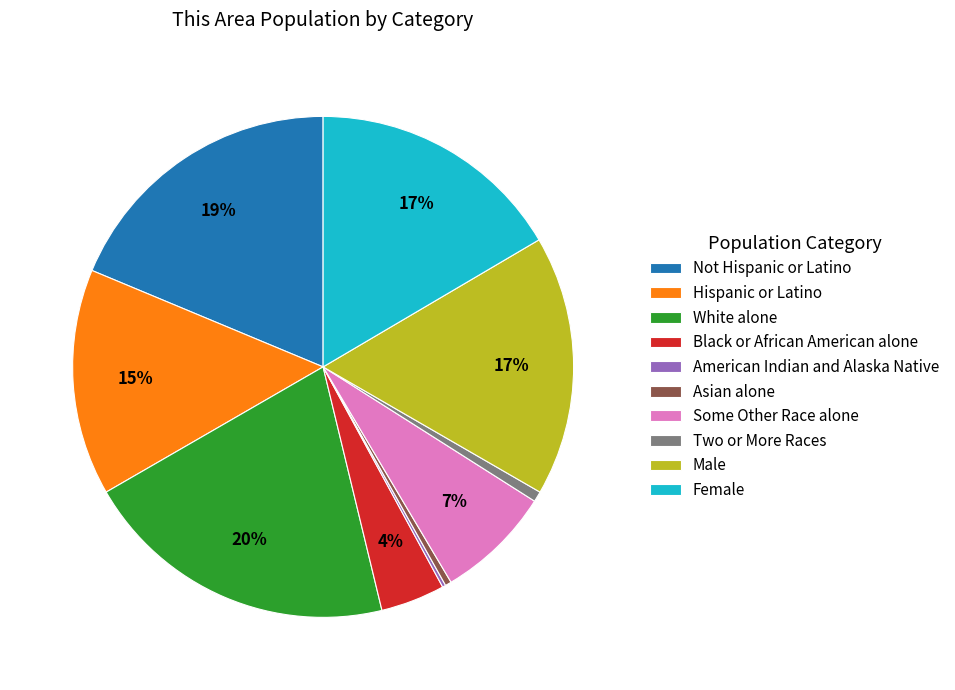

To the nearest percent, what is the difference between the largest and smallest slice percentages?

20%